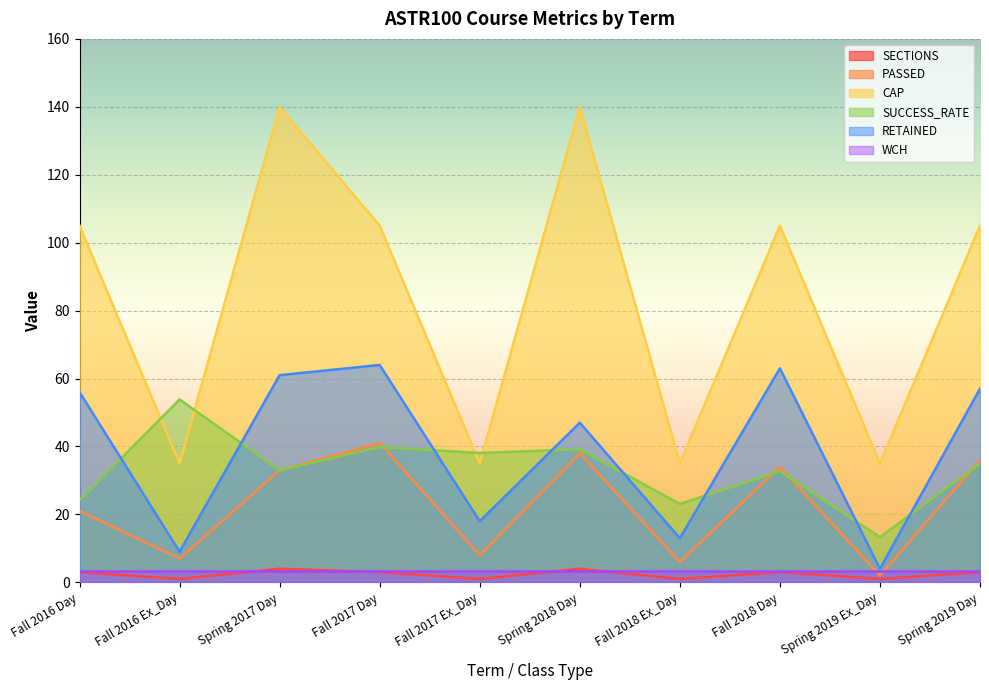

How many data points does each series have?

10